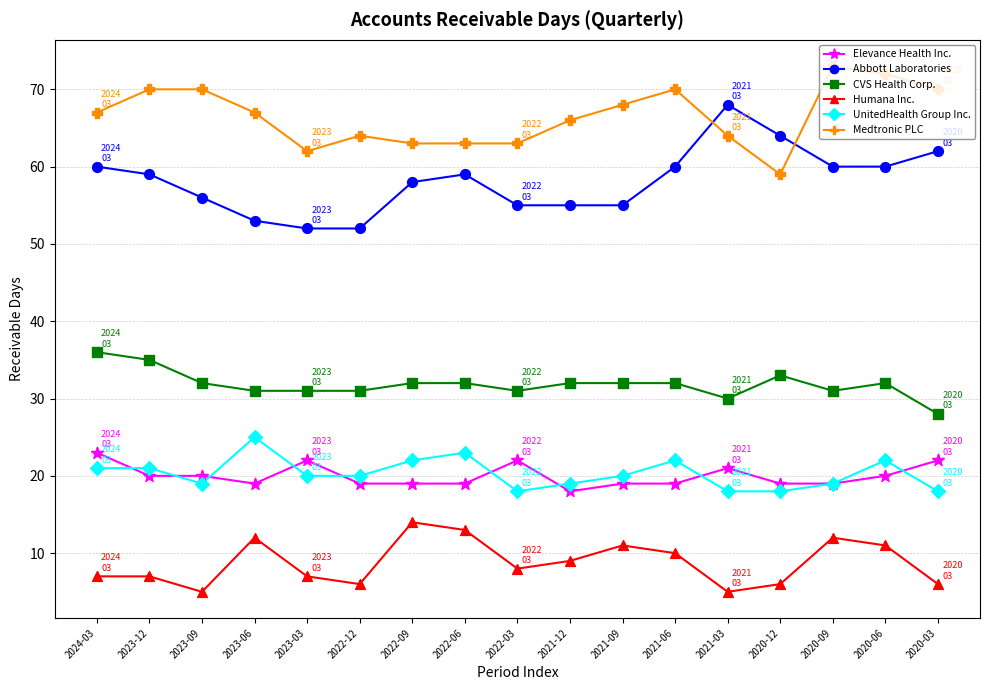

The Abbott Laboratories series shows 58 at 2022-09. True or false?

True